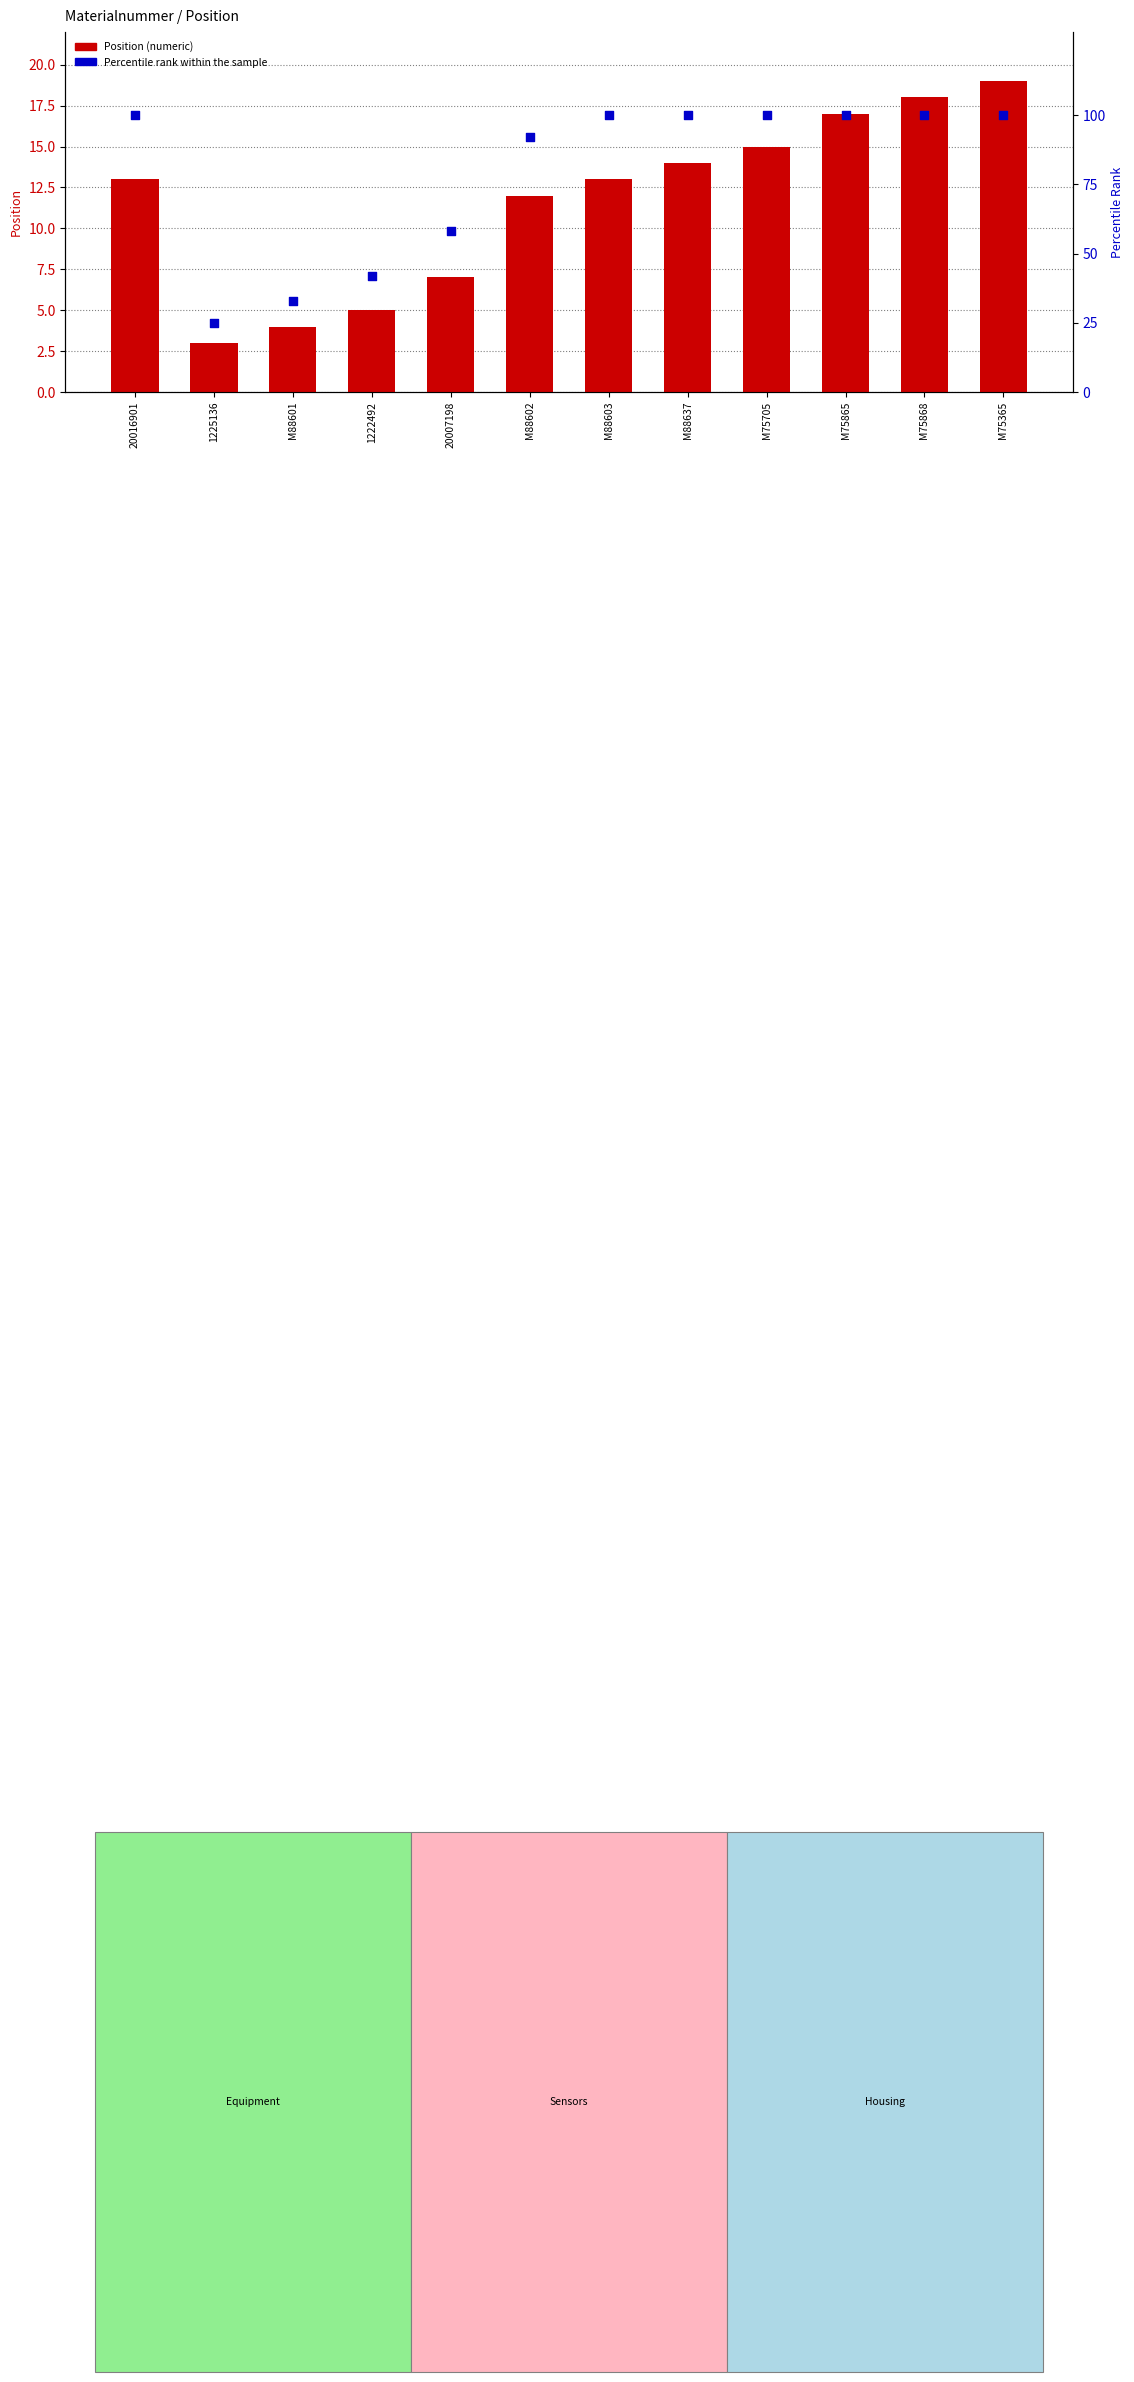

At which category is the sum across all series the highest?

M75365